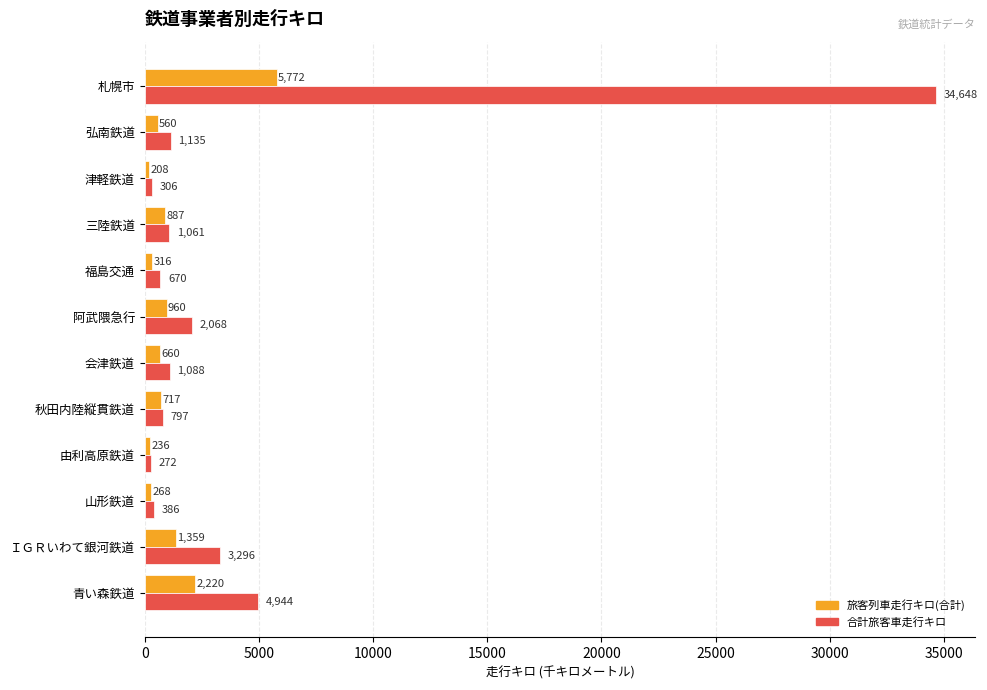

What is the approximate value of 旅客列車走行キロ(合計) at 津軽鉄道?

208